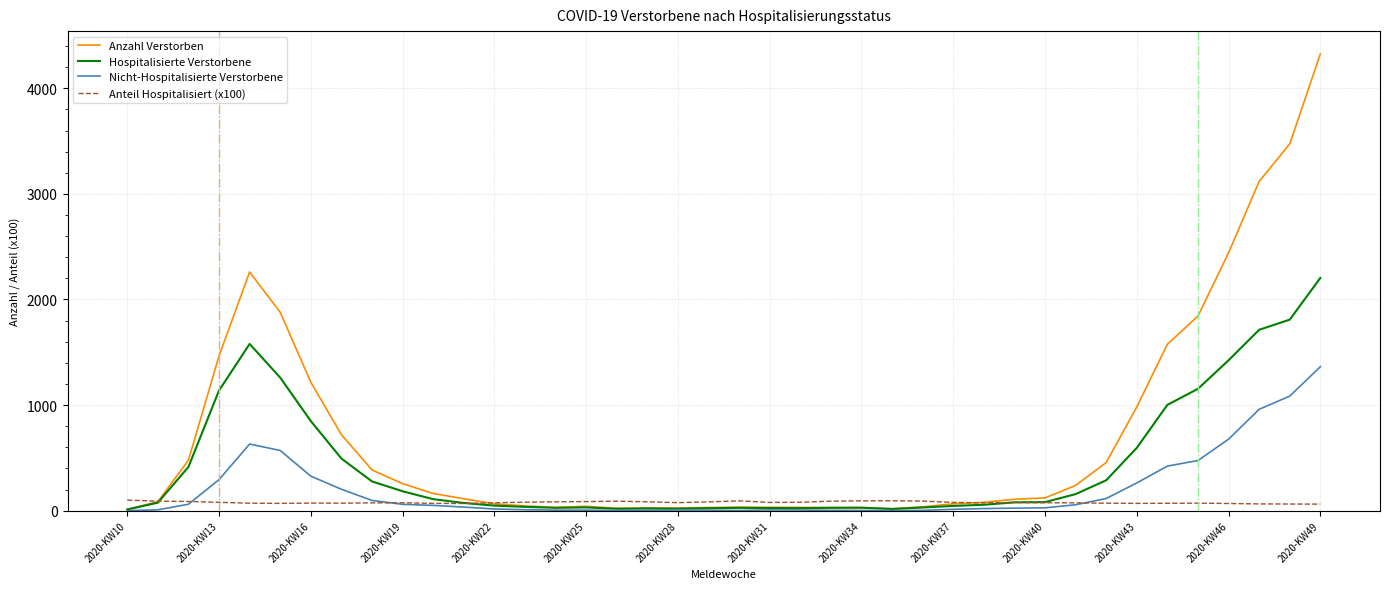

True or false: Anteil Hospitalisiert (x100) has more than 0 interior local peaks.

True